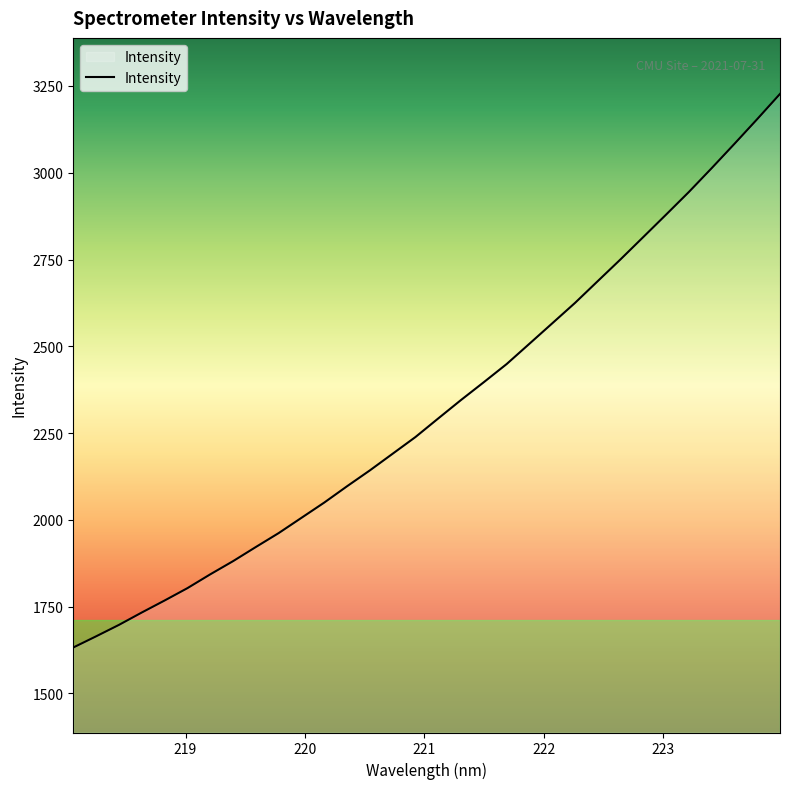

What is the greatest value displayed?

3227.1